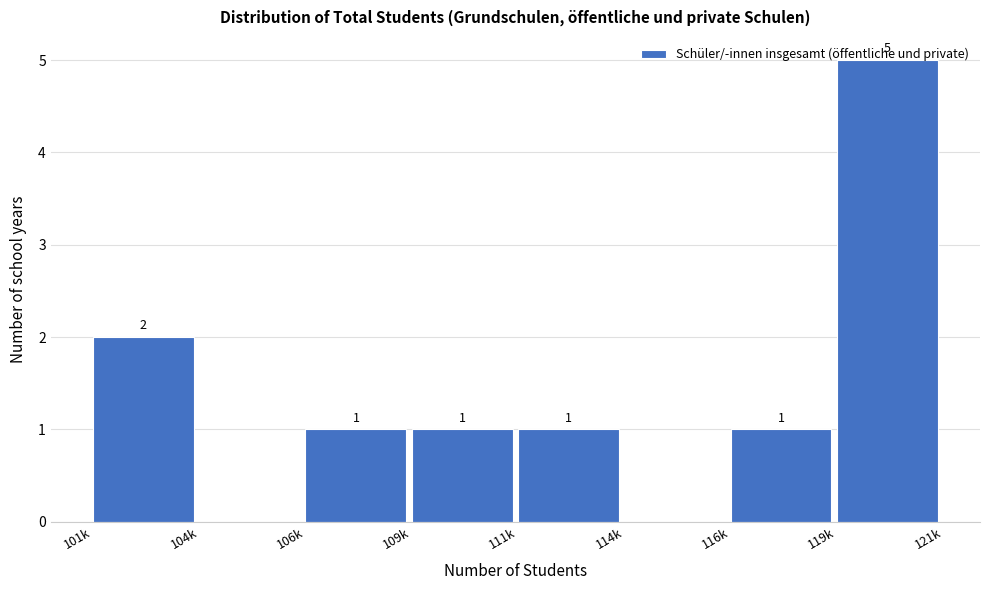

Which category has the highest value across all series?

119k